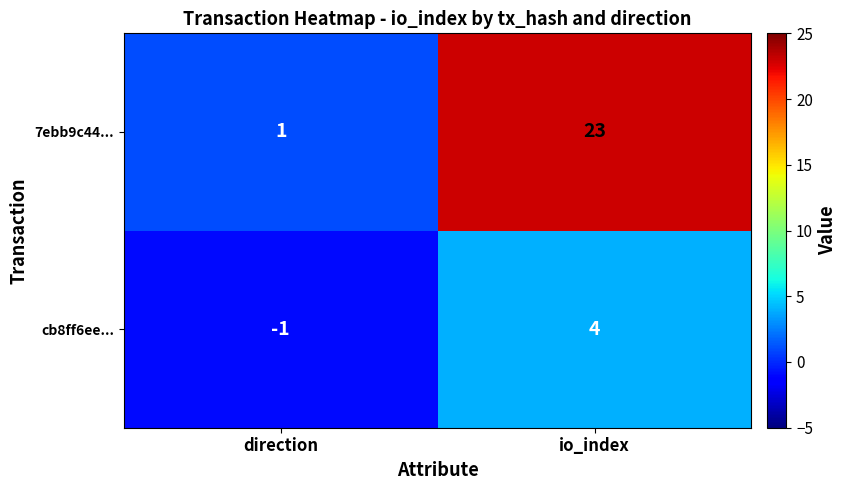

The 7ebb9c44... series shows 23 at io_index. True or false?

True